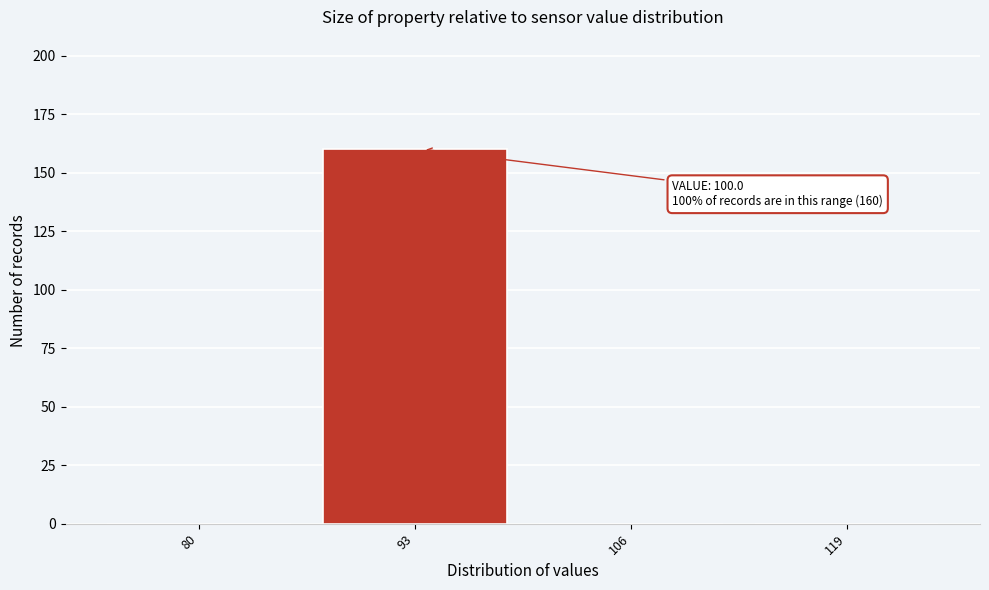

Reading right to left, extract all data points from this chart.

119=0	106=0	93=160	80=0